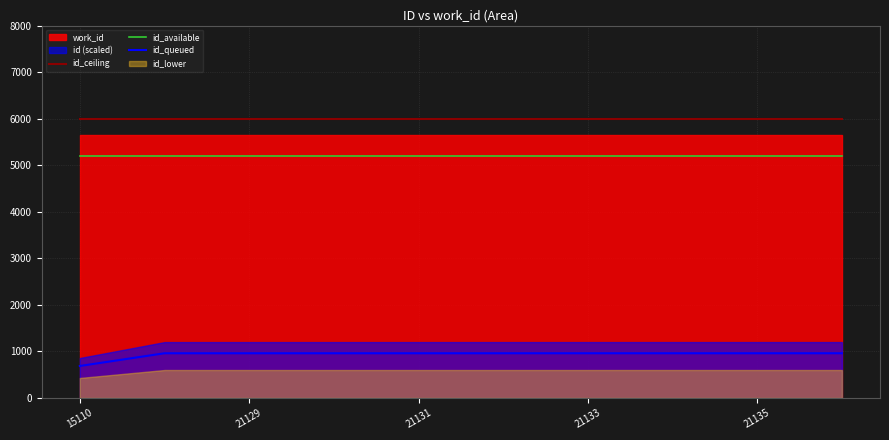

Which series has the widest spread of values?

id_queued